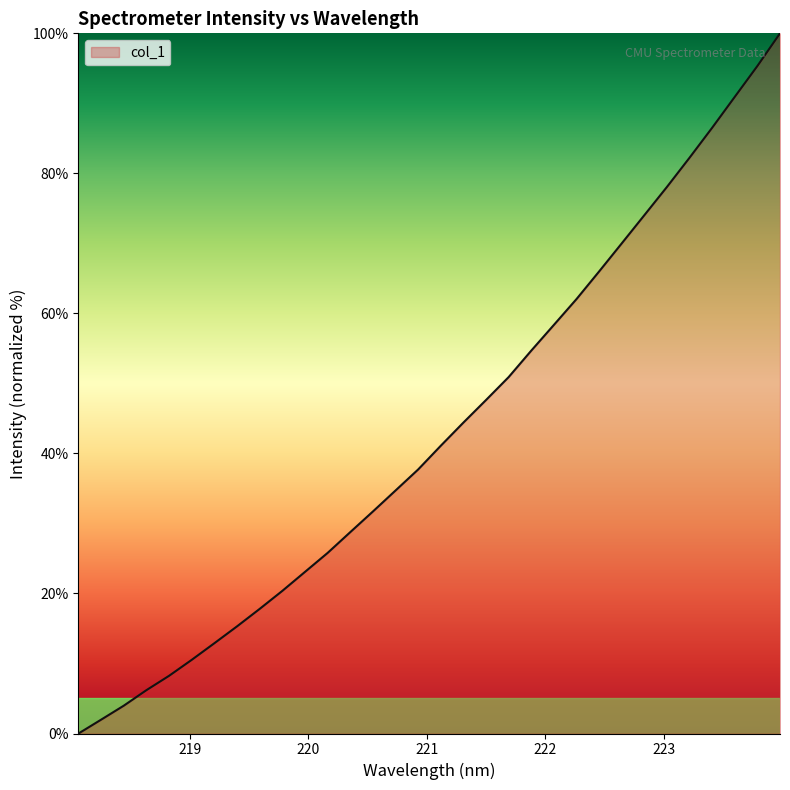

How many lines are shown in the chart?

1